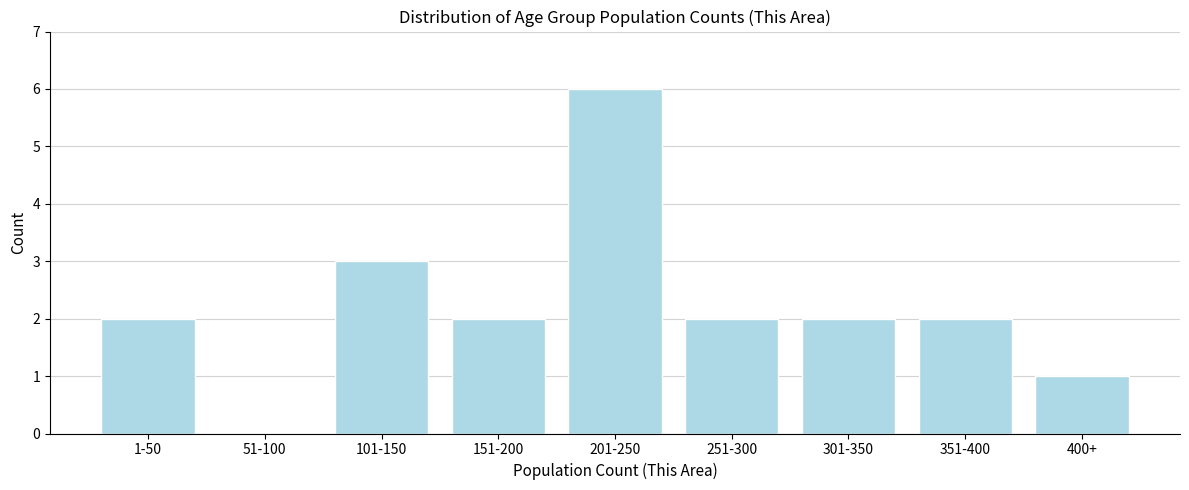

Reading left to right, extract all data points from this chart.

1-50=2	51-100=0	101-150=3	151-200=2	201-250=6	251-300=2	301-350=2	351-400=2	400+=1